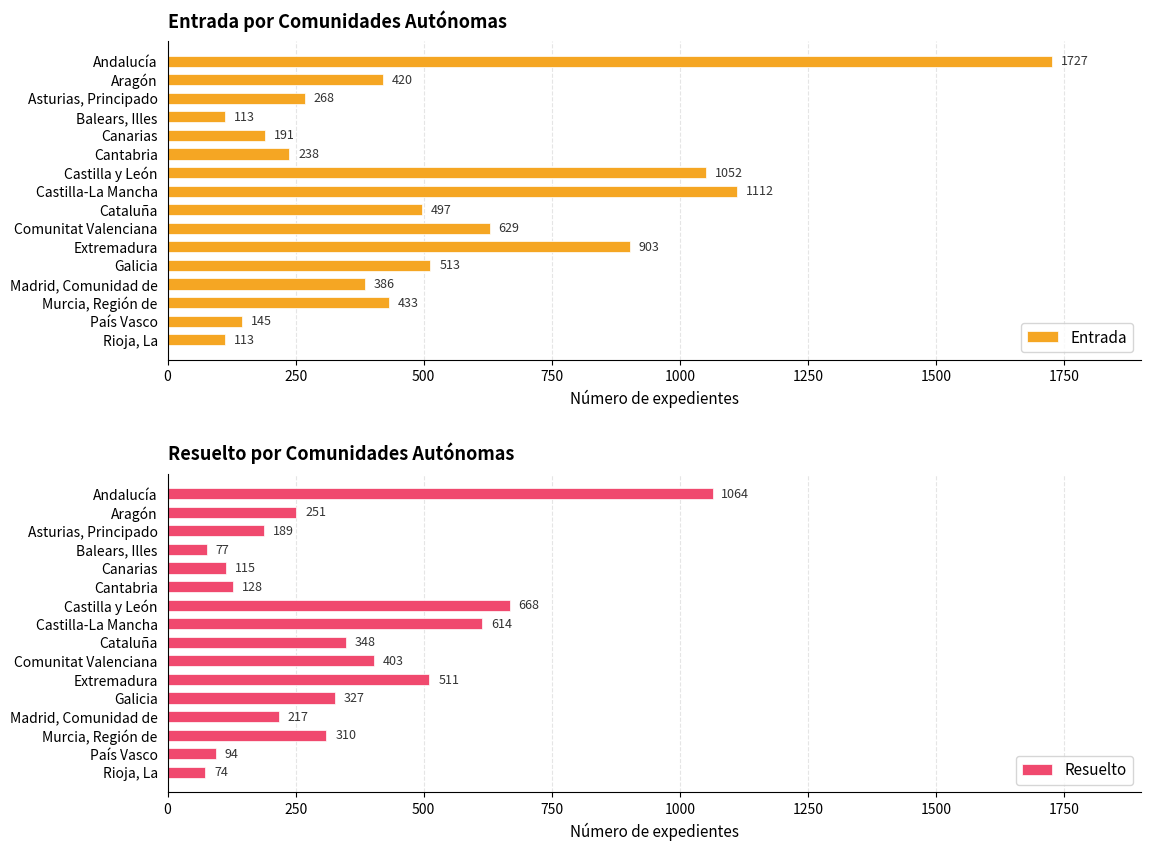

What is the difference between the maximum and minimum values in the Entrada series?

1614